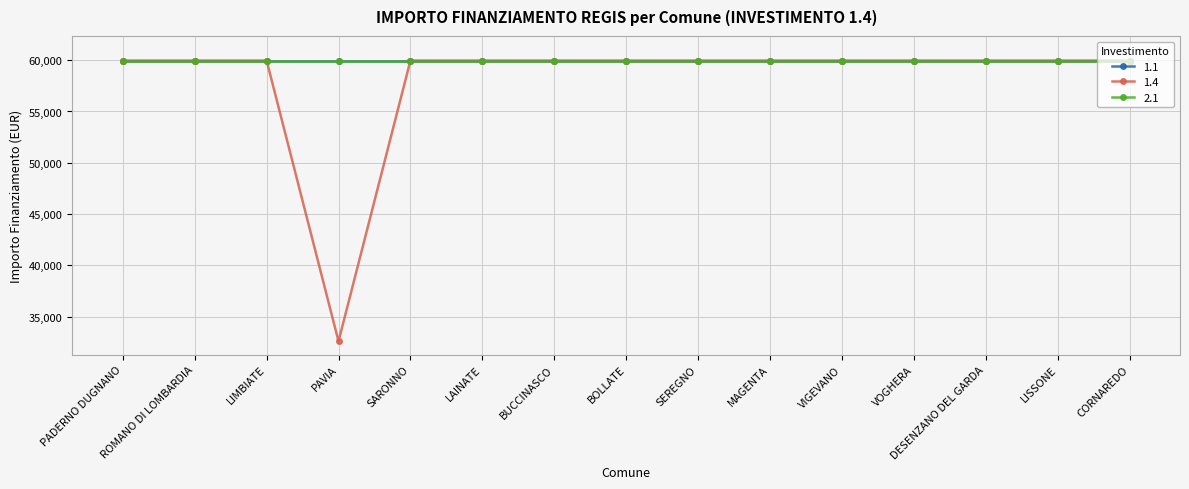

Is the value of 1.4 at CORNAREDO greater than the value of 2.1 at LAINATE?

No